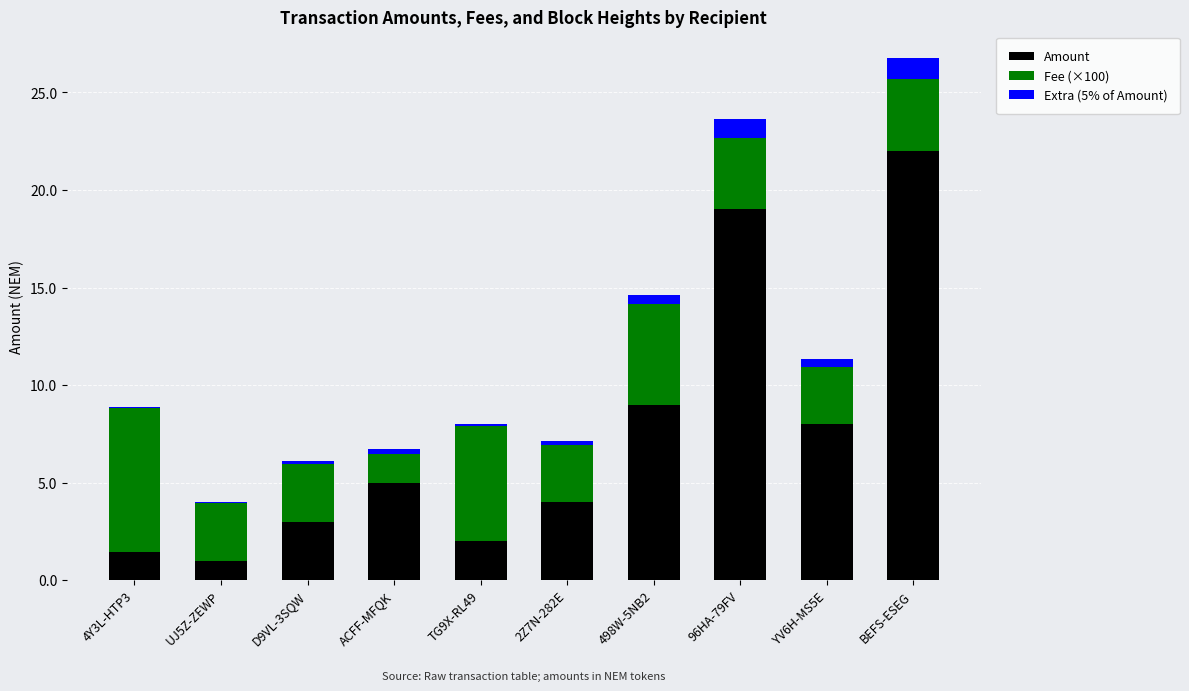

The Amount series shows 3.4 at TG9X-RL49. True or false?

False